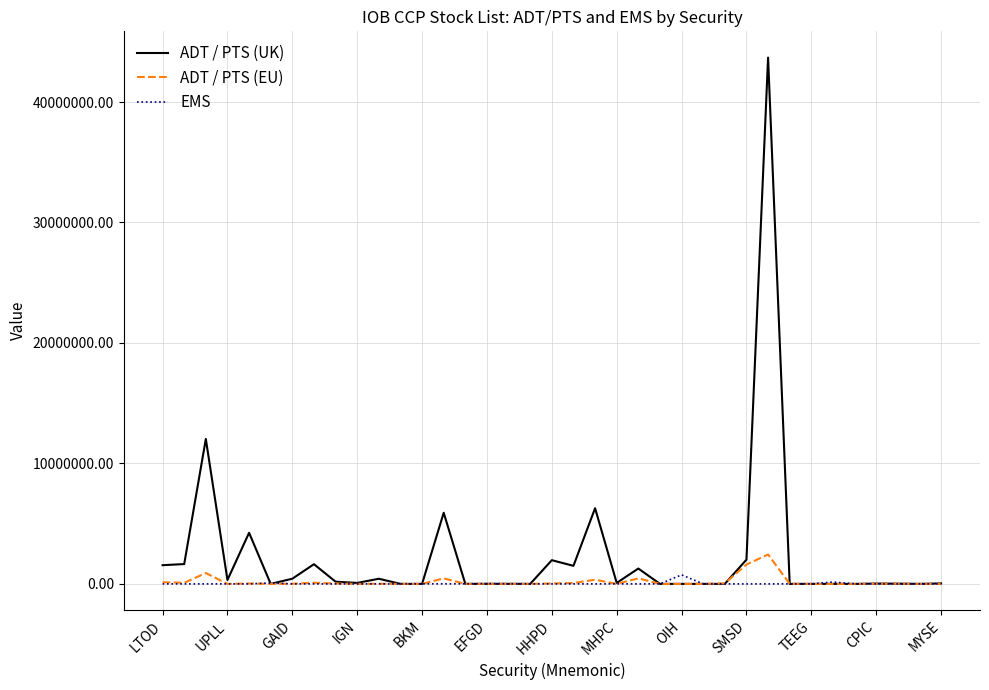

Which series has the largest total across all categories?

ADT / PTS (UK)